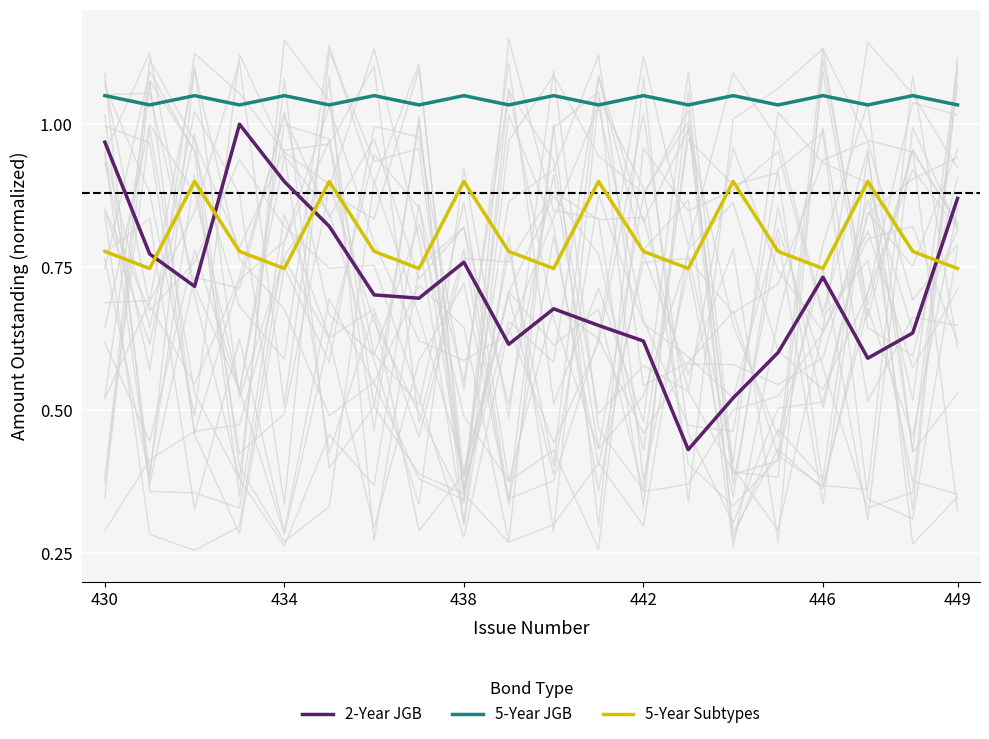

The 2-Year JGB series shows 0.9 at 18. True or false?

False